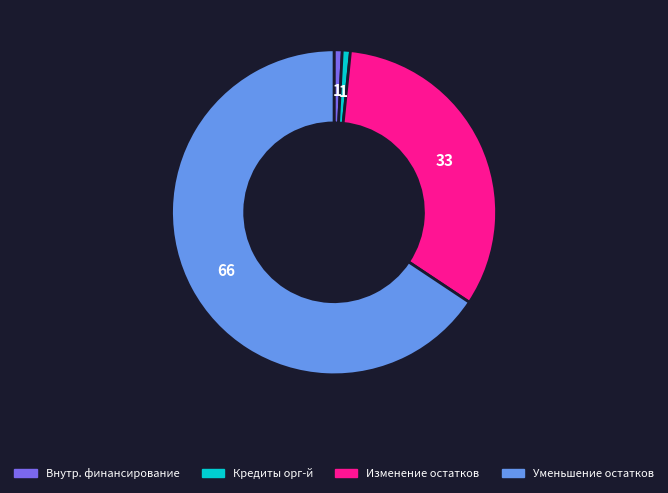

Is there any slice that represents more than half of the pie?

Yes